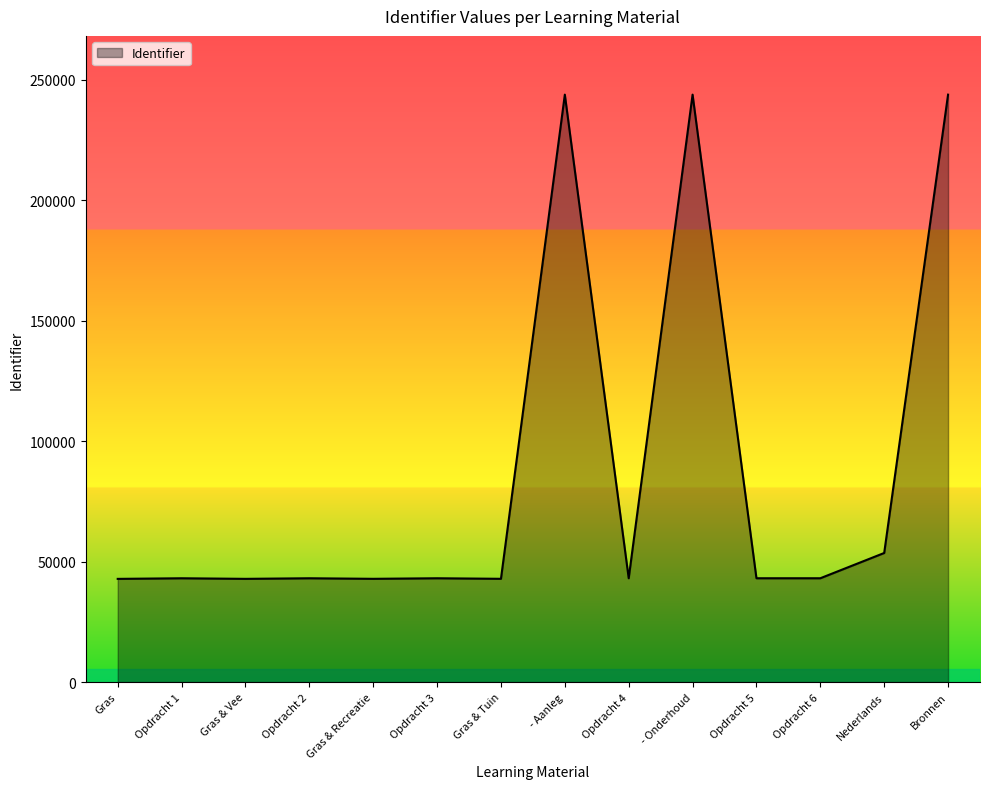

What is the change in value from Opdracht 1 to - Aanleg?

+200781